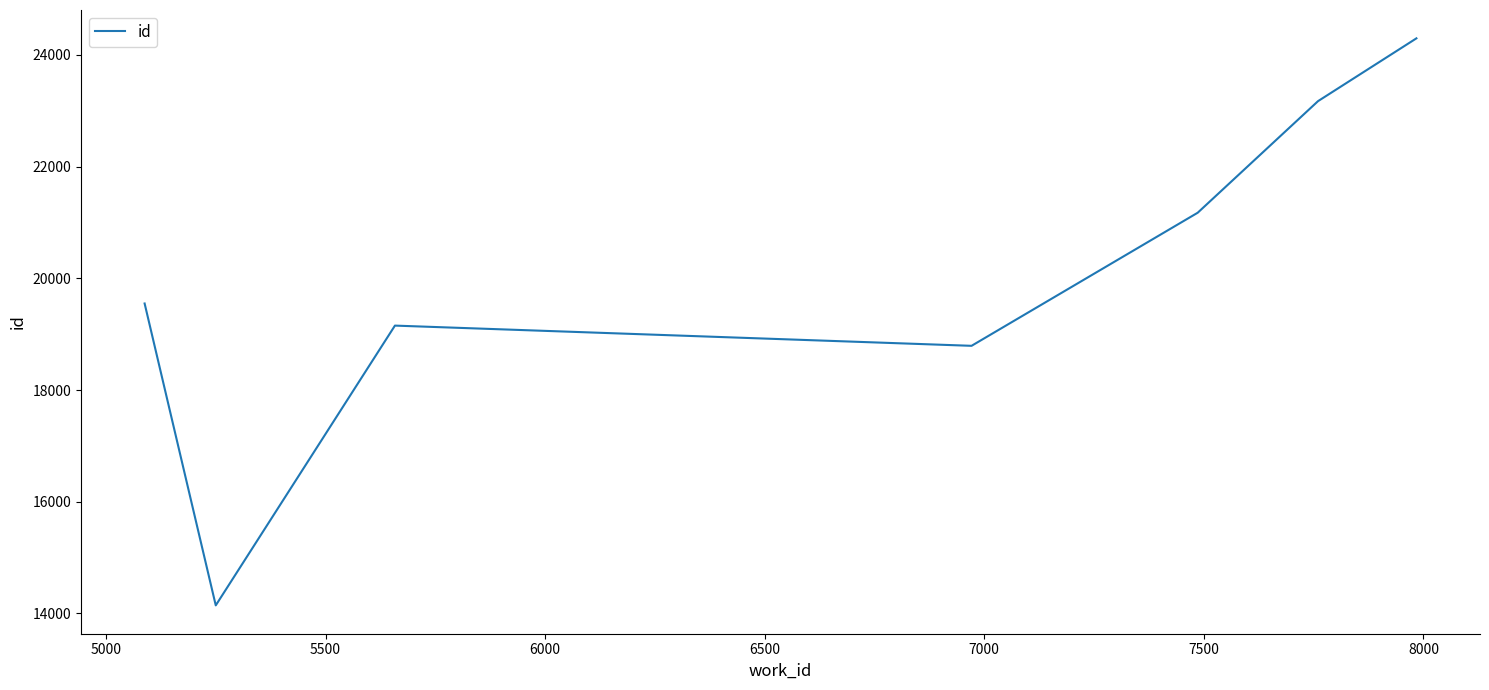

What is the difference between the maximum and second lowest values?

5505